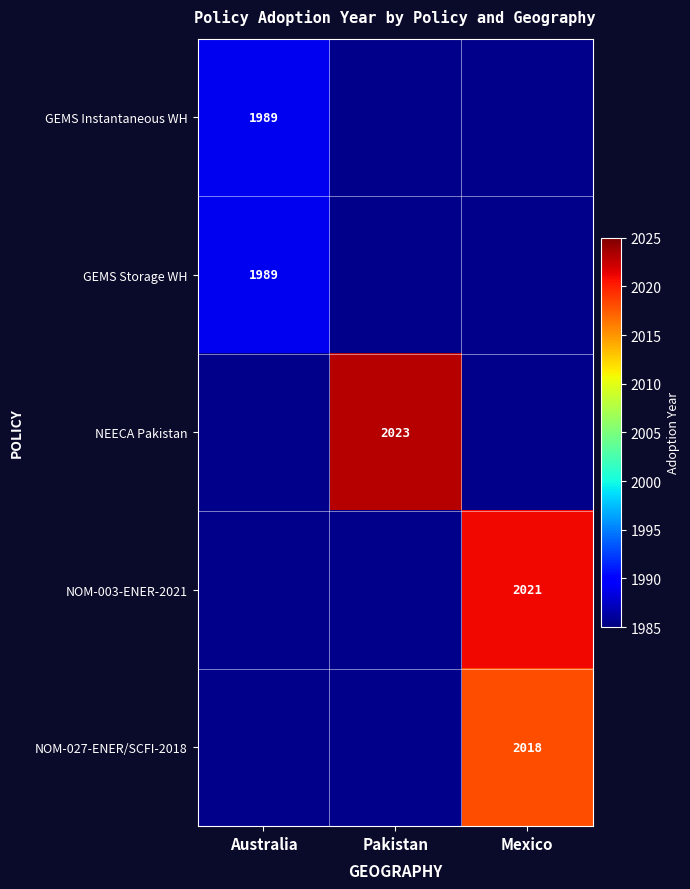

Between Pakistan and Australia, which is larger?

Australia